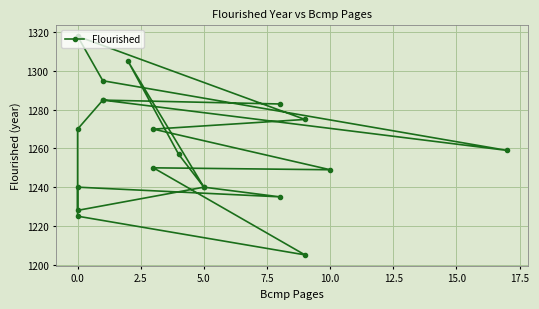

The value at 0.0 is 2027. True or false?

False